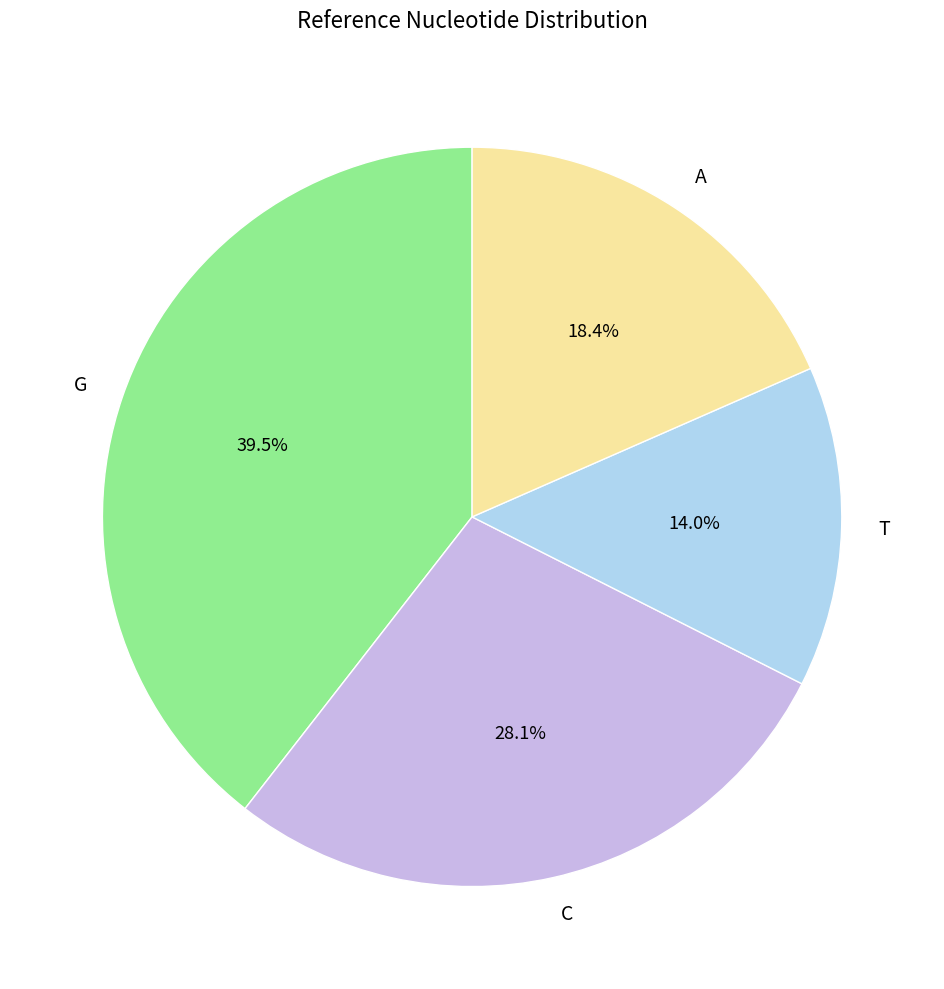

Is it true that A is 33% of the pie?

False